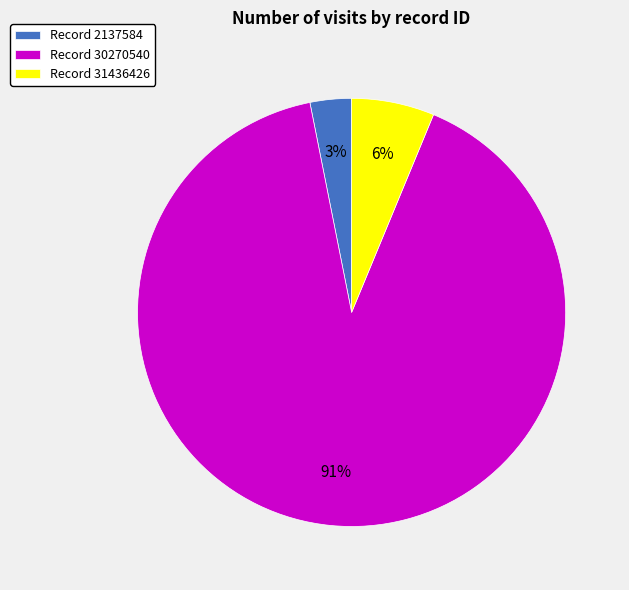

Is it true that Record 31436426 is 6% of the pie?

True